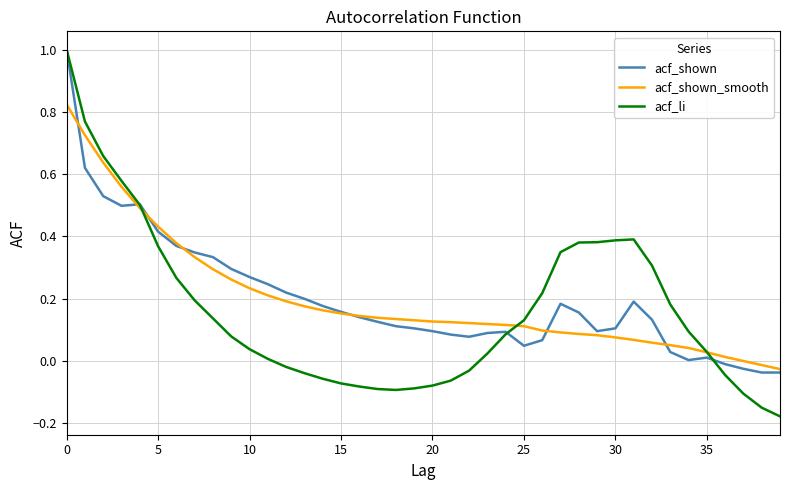

What is the maximum value shown in the chart?

1.0